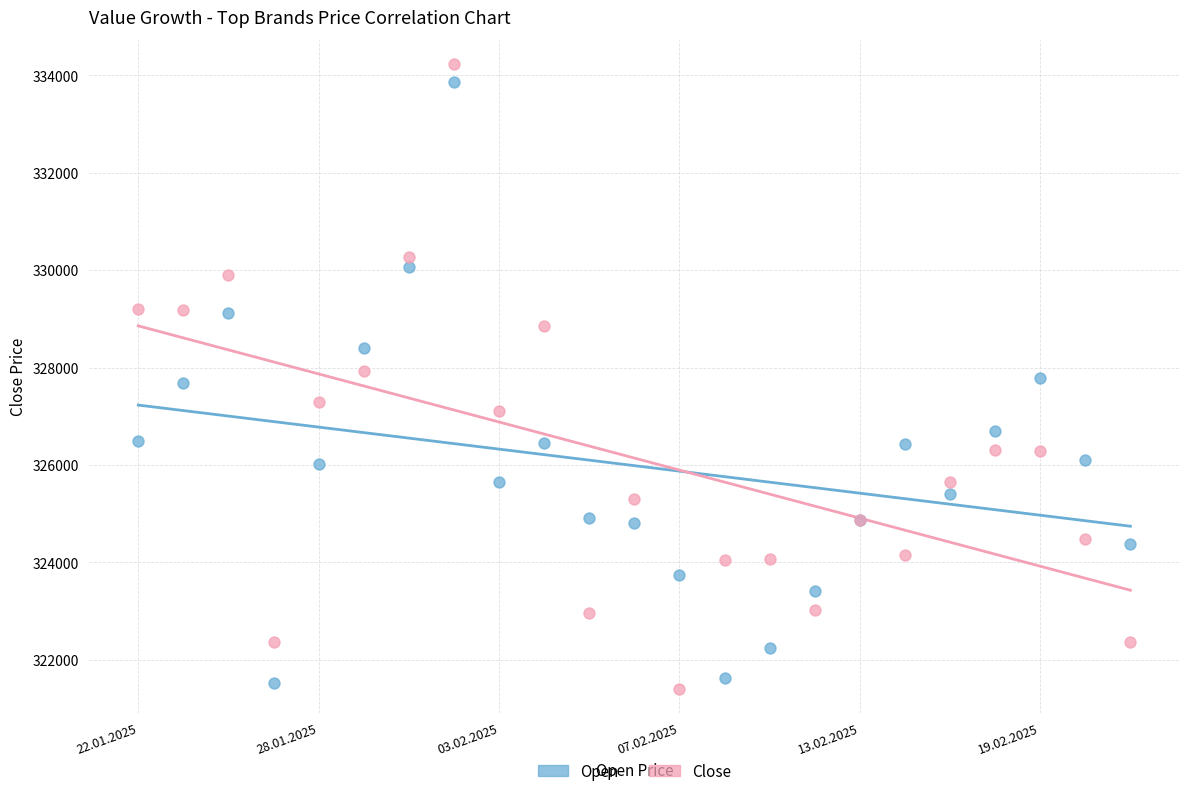

Which series has the widest spread of Y values?

Close